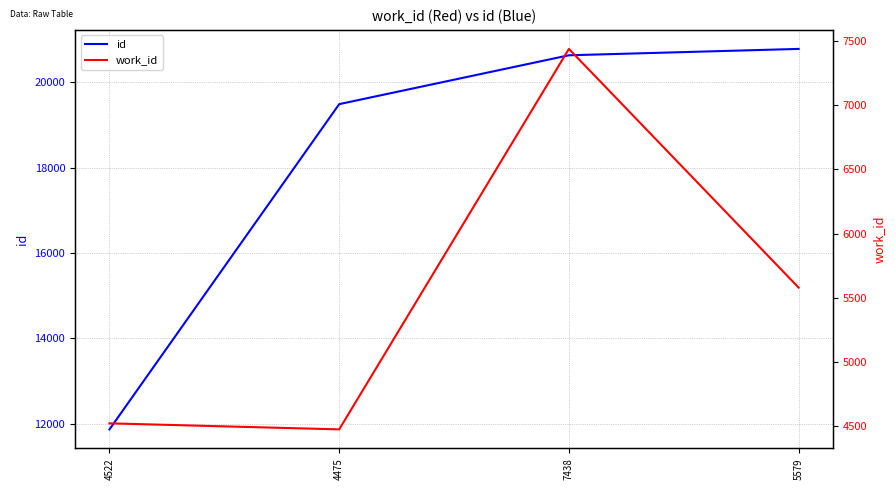

What is the difference between the work_id values at 5579 and 4475?

1104